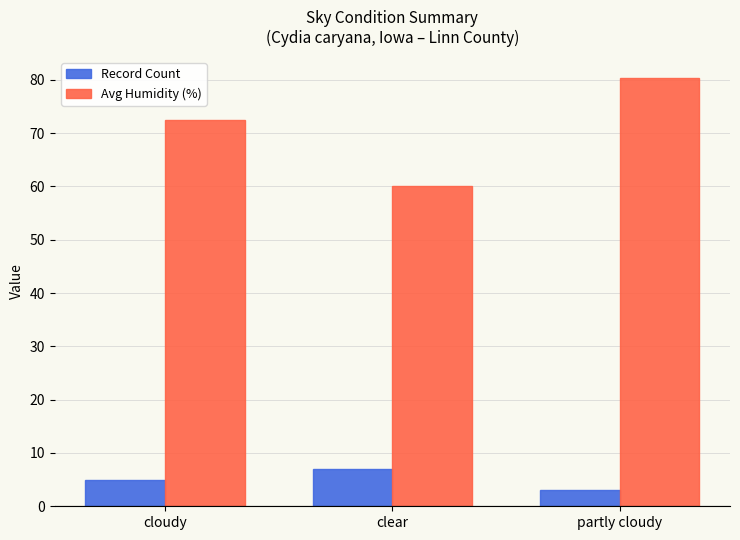

How many categories are shown in the chart?

3